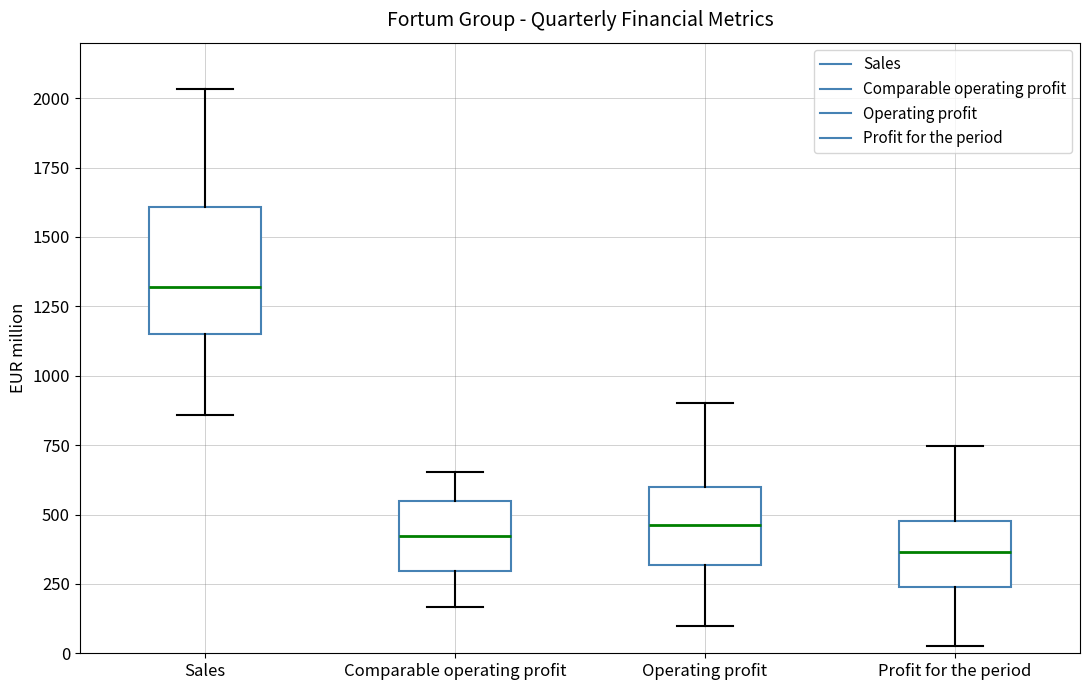

Reading left to right, read every box against the y-axis: the position of its median line, the range the box covers, and the ends of its whiskers. The values are not printed on the chart, so give them approximately, as read against the axis.

Sales: median 1300, box 1150 to 1600, whiskers 850 to 2050
Comparable operating profit: median 400, box 300 to 550, whiskers 150 to 650
Operating profit: median 450, box 300 to 600, whiskers 100 to 900
Profit for the period: median 350, box 250 to 500, whiskers 50 to 750